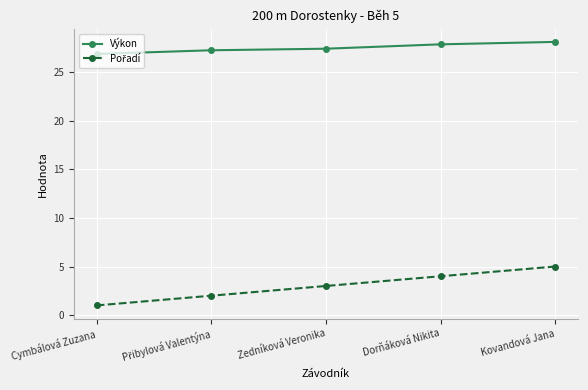

True or false: Výkon has more than 2 points higher than both neighbors.

False